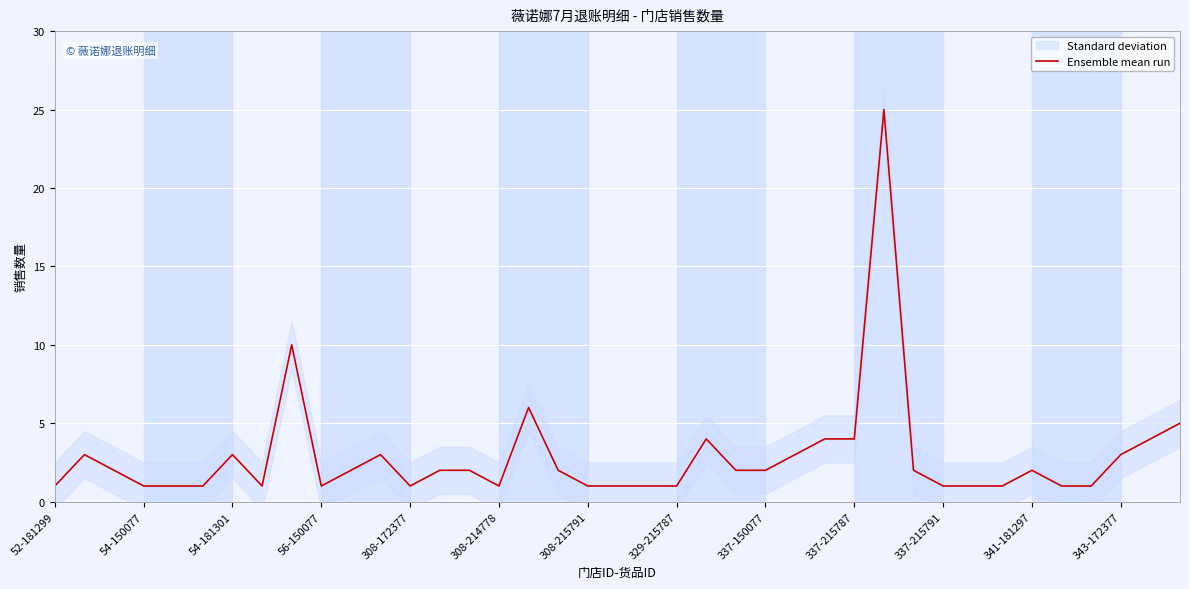

True or false: the data shows 2 at 308-172377.

False